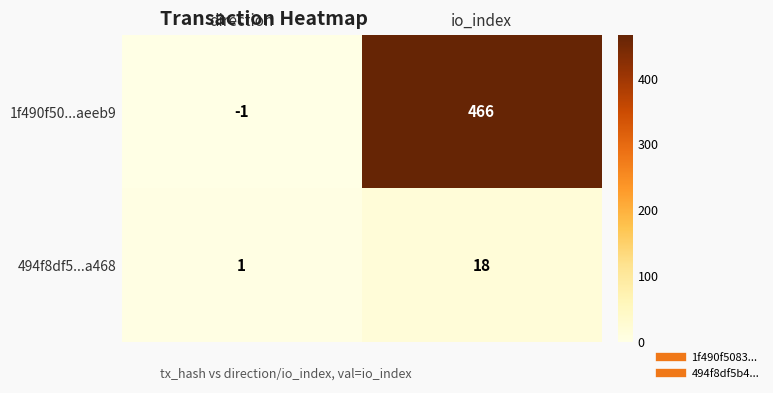

Rank the series by their average value, from highest to lowest.

1f490f50...aeeb9, 494f8df5...a468